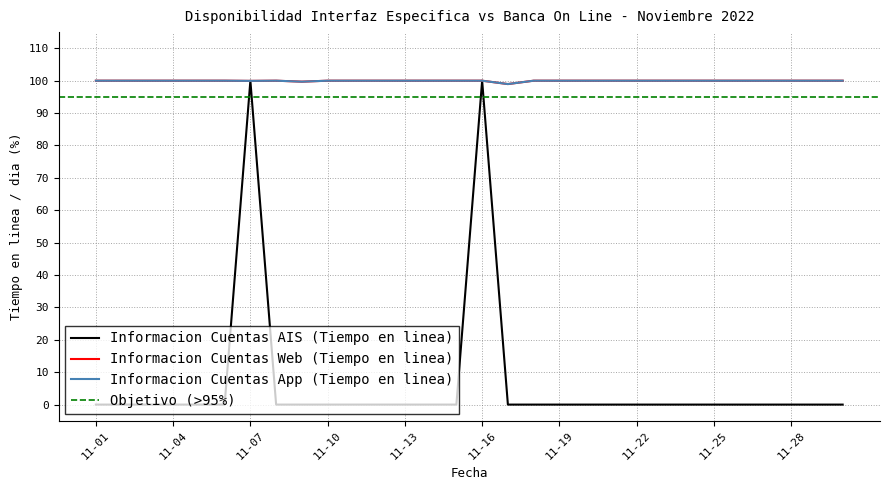

List the labels in order of Informacion Cuentas App (Tiempo en linea) value, smallest first.

11-17, 11-09, 11-07, 11-01, 11-02, 11-03, 11-04, 11-05, 11-06, 11-08, 11-10, 11-11, 11-12, 11-13, 11-14, 11-15, 11-16, 11-18, 11-19, 11-20, 11-21, 11-22, 11-23, 11-24, 11-25, 11-26, 11-27, 11-28, 11-29, 11-30